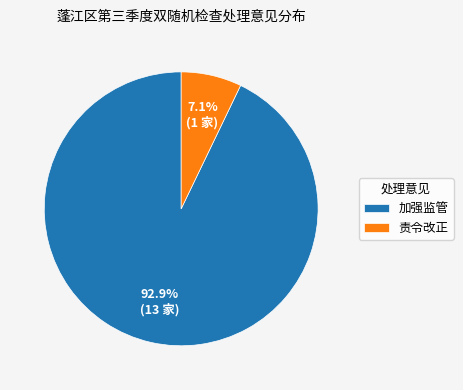

To the nearest percent, what portion does 加强监管 represent?

93%